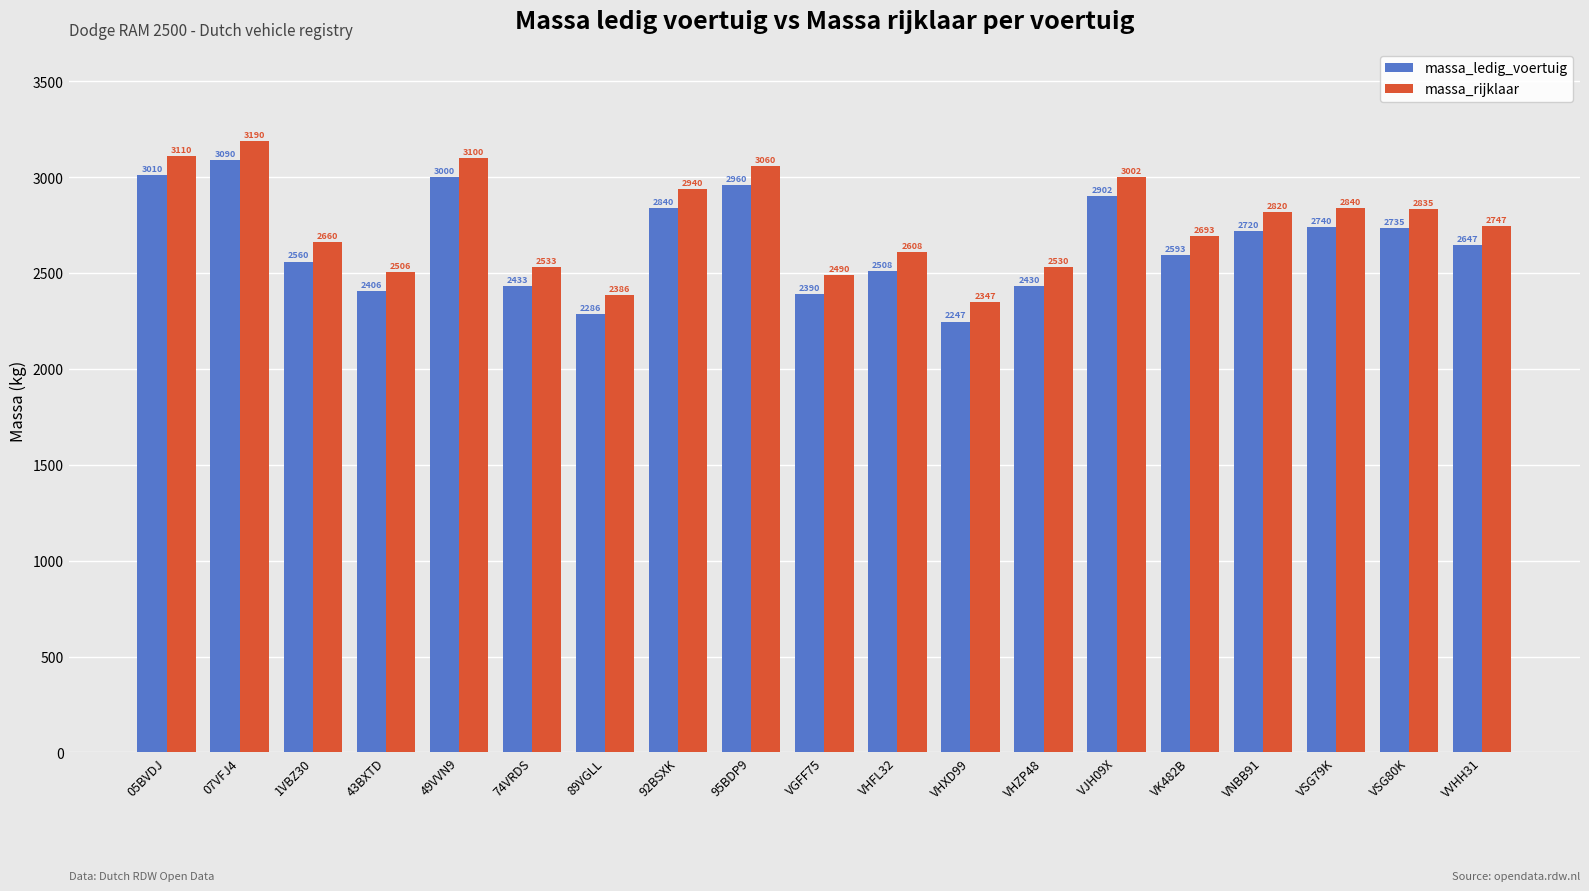

At which label is massa_ledig_voertuig closest to 2668?

VVHH31